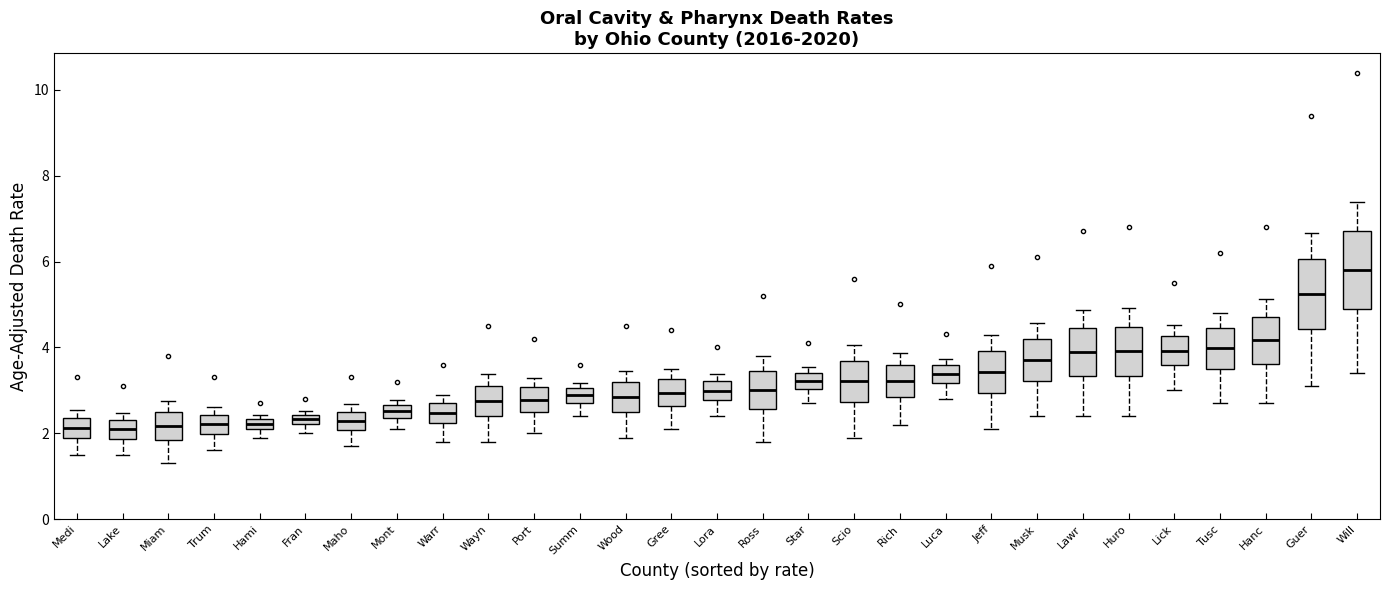

Which box's median line is the highest?

Will